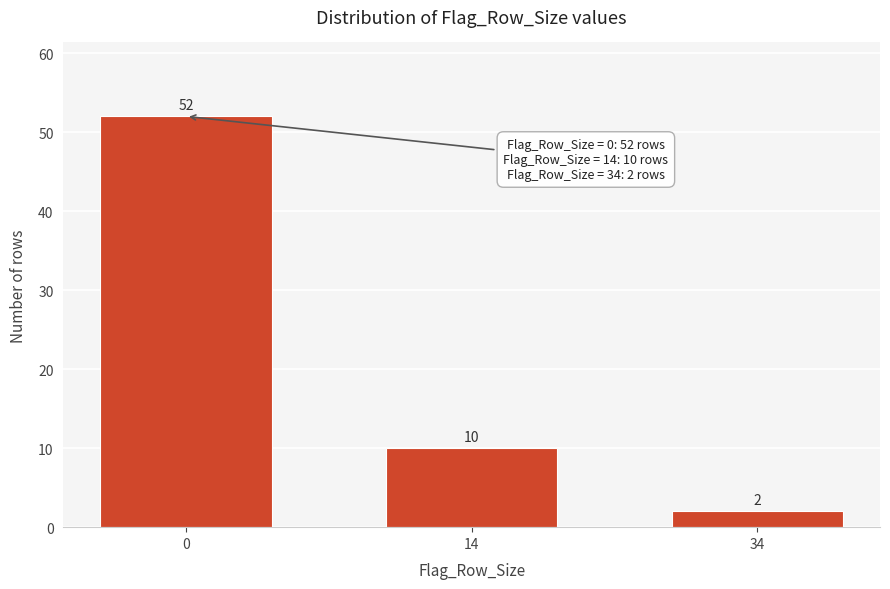

Reading left to right, transcribe all the data shown in this chart.

52	10	2